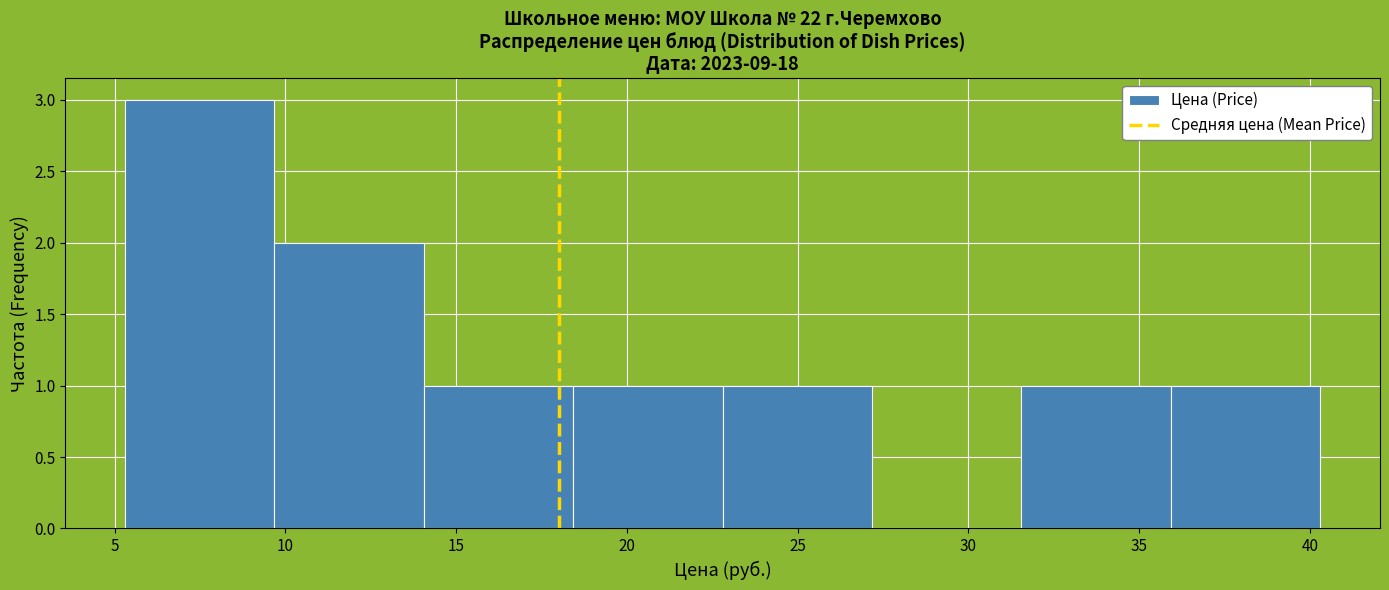

Reading left to right, transcribe this chart: for each bar, give the range it covers on the x-axis and its height. Neither the bar edges nor the heights are printed on the chart, so give them approximately, as read against the axes.

5.5 to 9.5: 3
9.5 to 14.0: 2
14.0 to 18.5: 1
18.5 to 23.0: 1
23.0 to 27.0: 1
27.0 to 31.5: 0
31.5 to 36.0: 1
36.0 to 40.5: 1